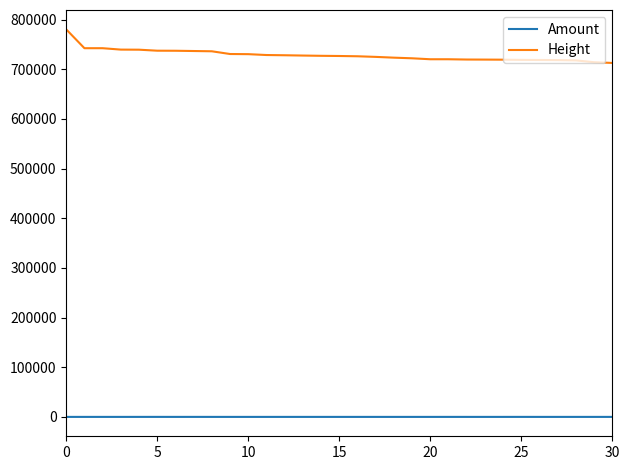

List the series in order of their overall mean, lowest first.

Amount, Height